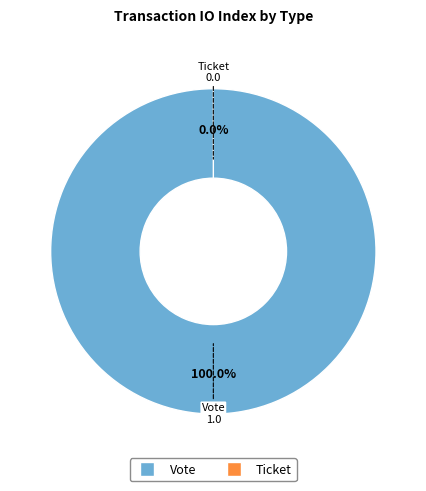

Is it true that Ticket is 0% of the pie?

True